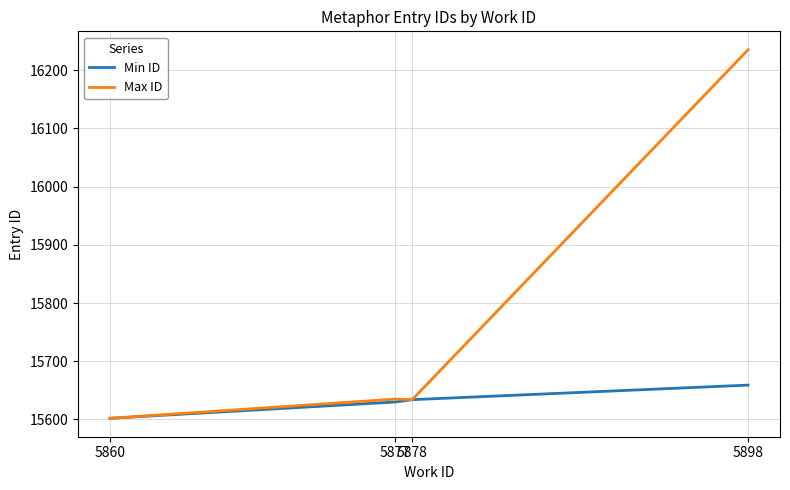

How many values in the Max ID series are below 15635?

2